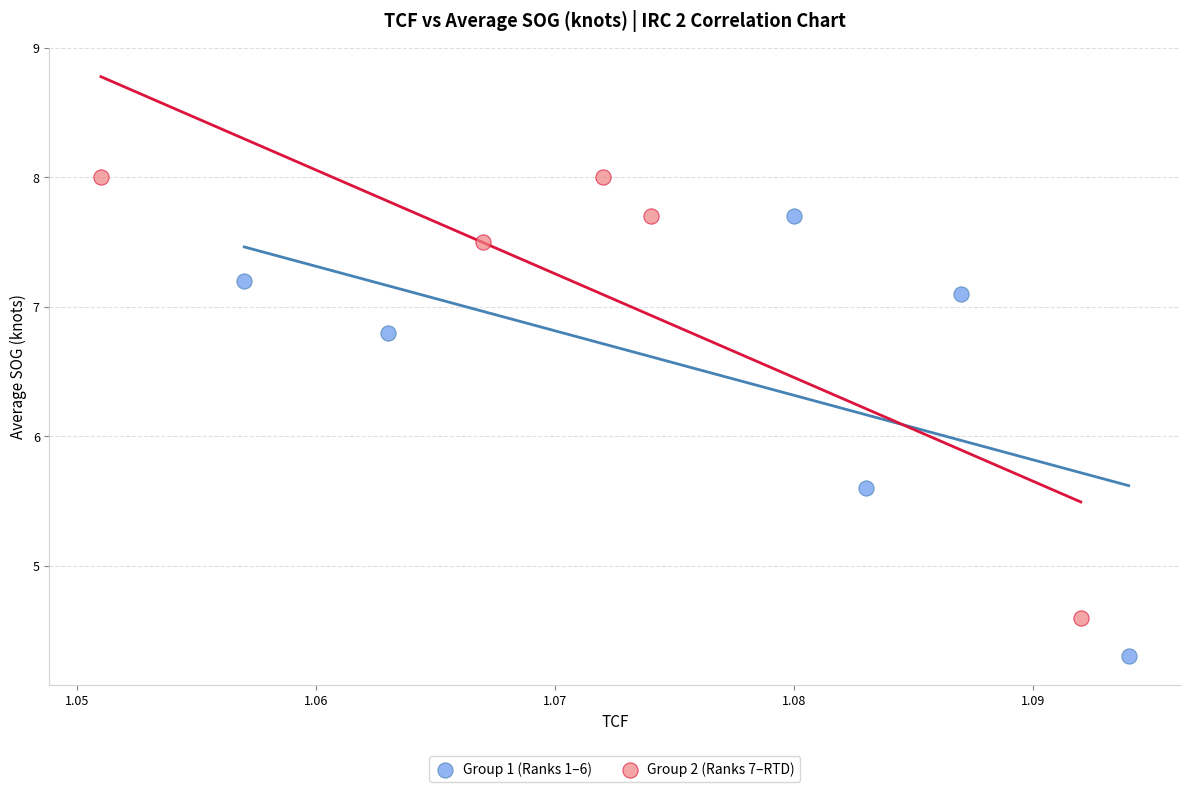

Which series reaches the maximum Y coordinate?

Group 2 (Ranks 7–RTD)